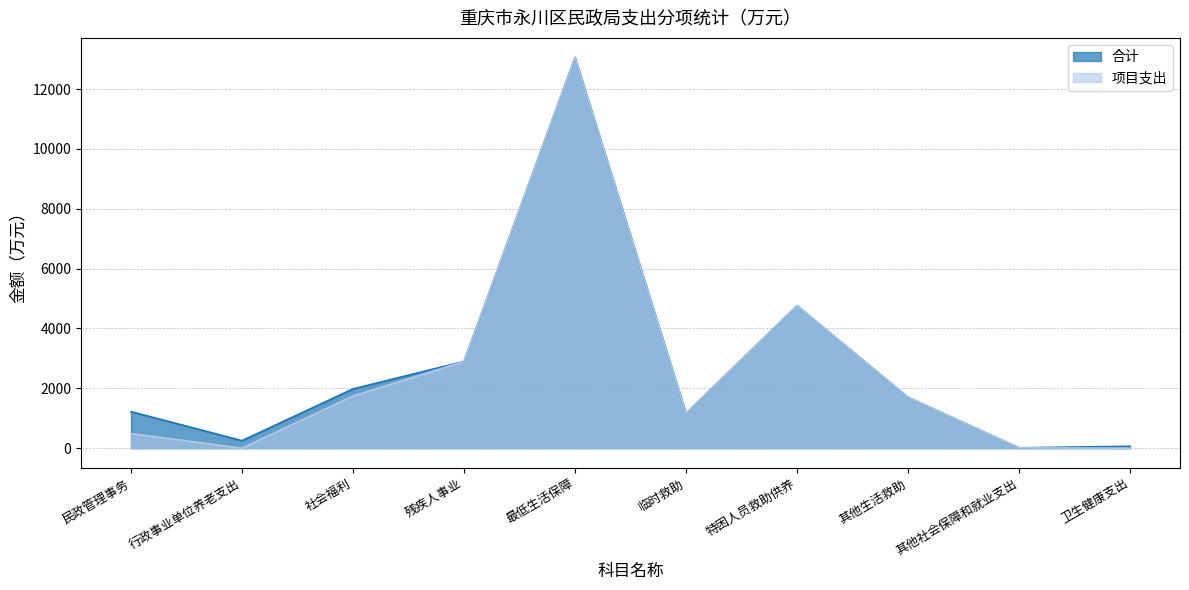

True or false: 项目支出 and 合计 intersect in this chart.

False